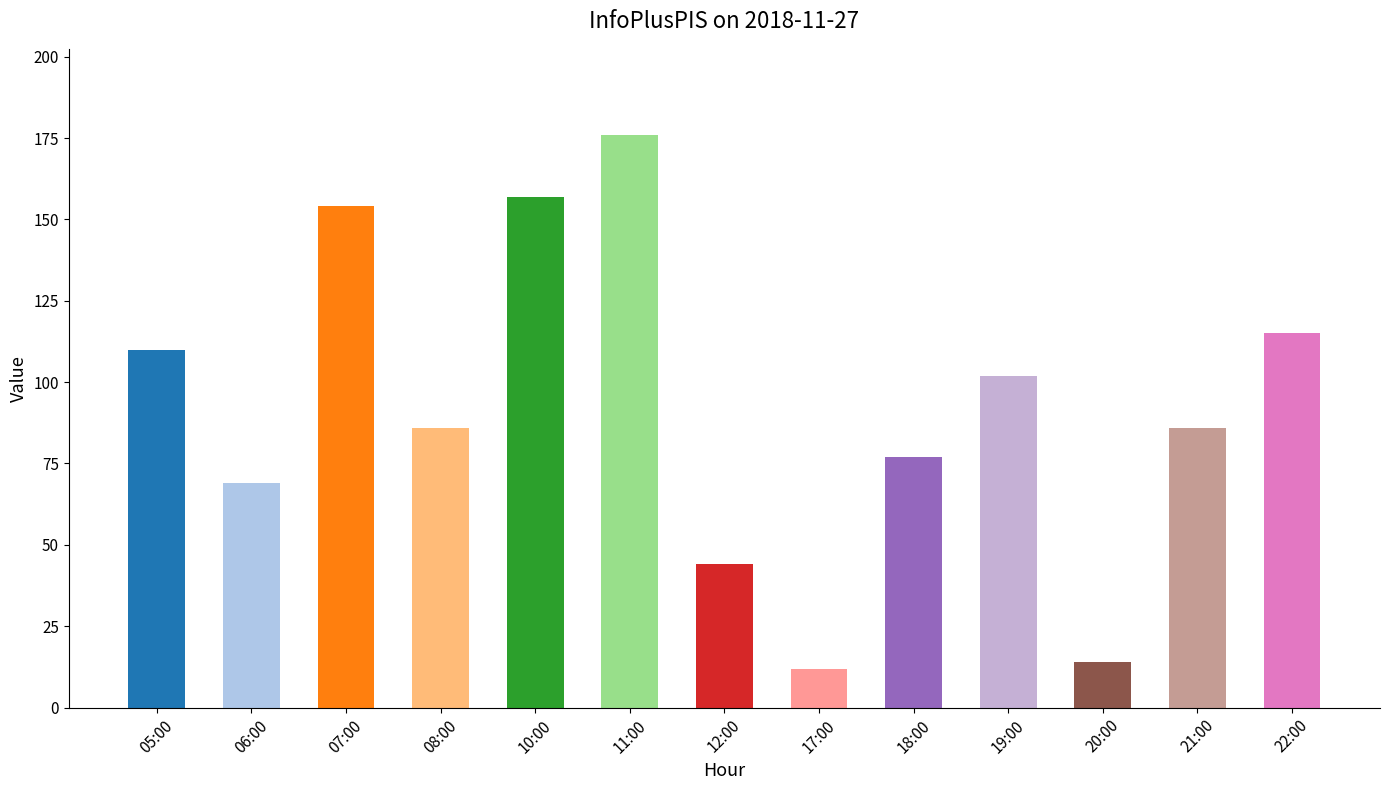

Reading left to right, list all the values displayed in this chart.

110	69	154	86	157	176	44	12	77	102	14	86	115